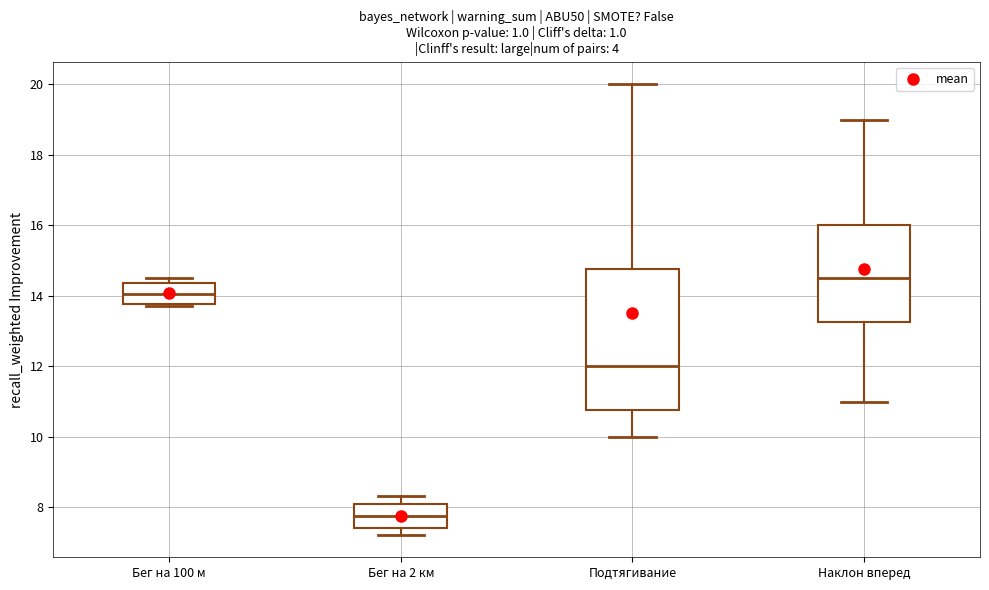

Where is the upper edge of the box for Бег на 100 м on the y-axis? The values are not printed on the chart, so give them approximately, as read against the axis.

14.4